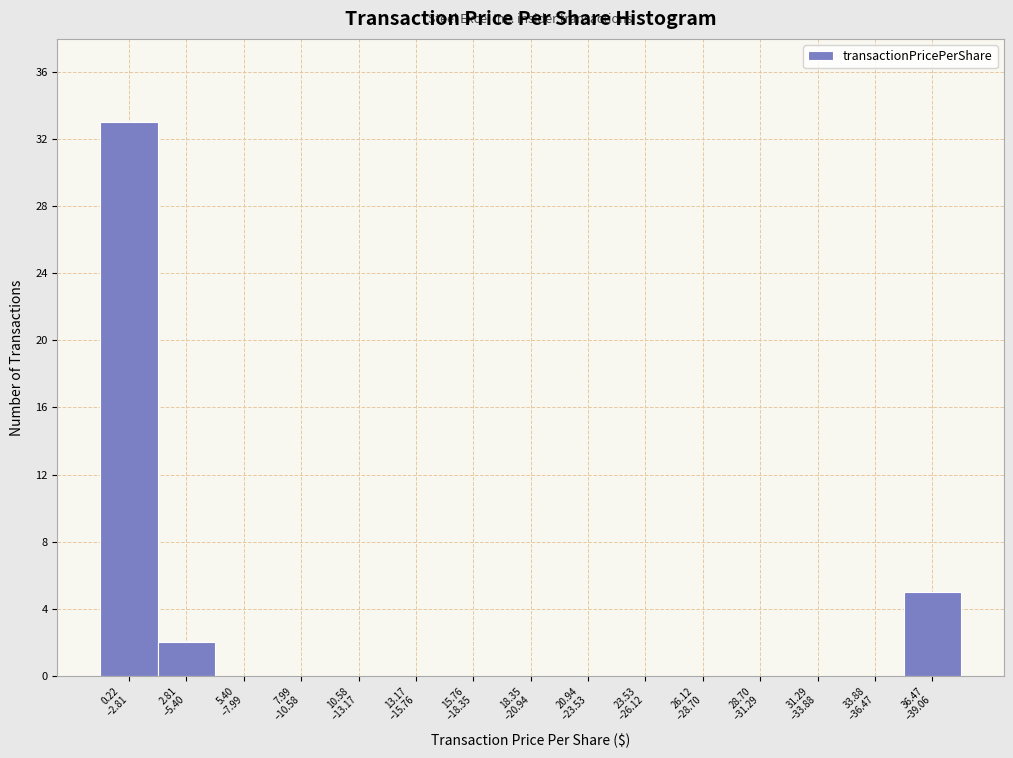

What is the sum of all values?

40